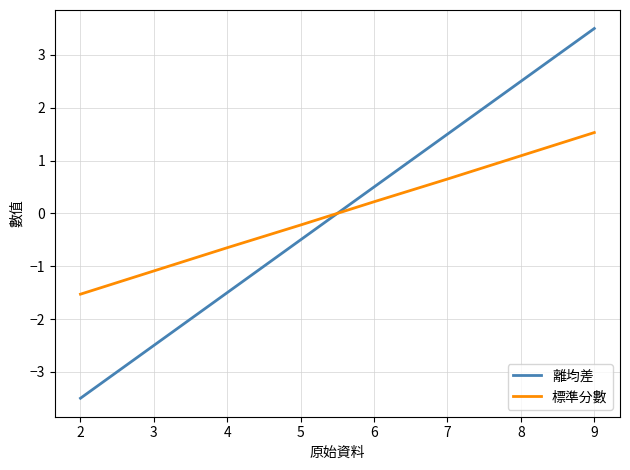

Count the number of data series in this chart.

2